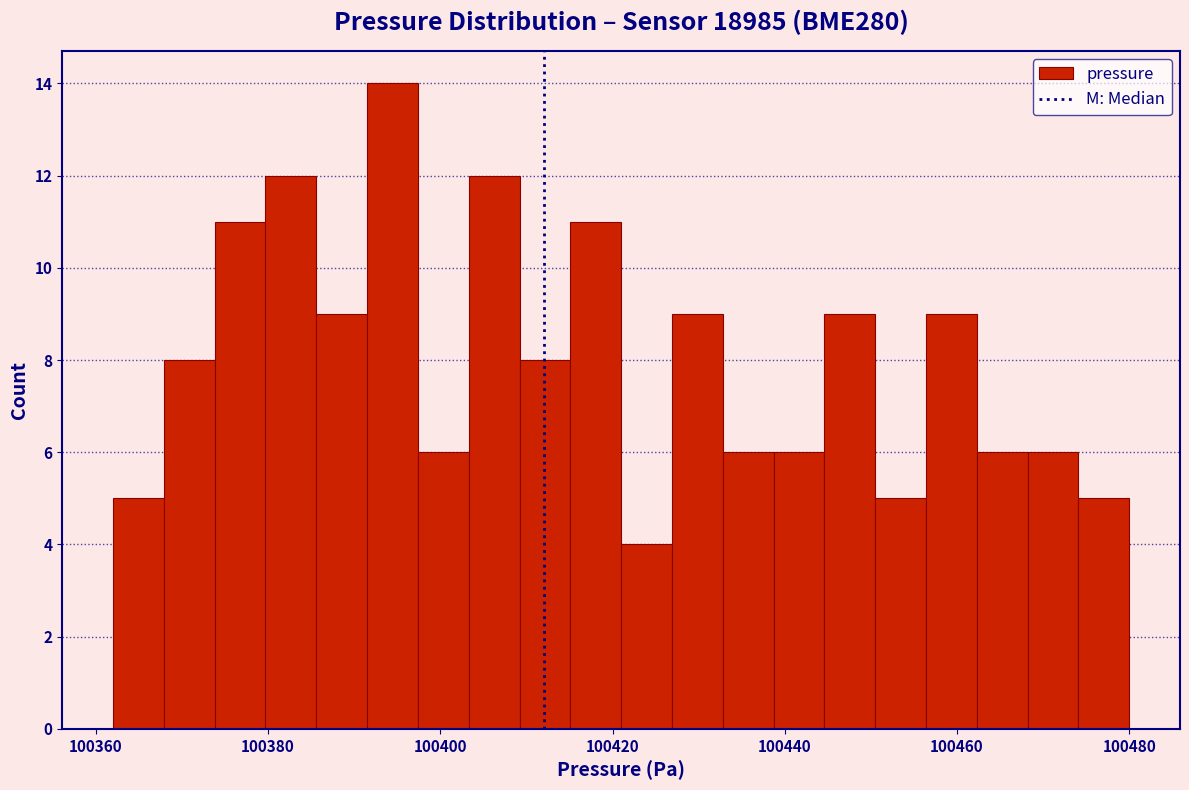

Read against the x-axis, roughly where is the centre of the tallest bar?

100394